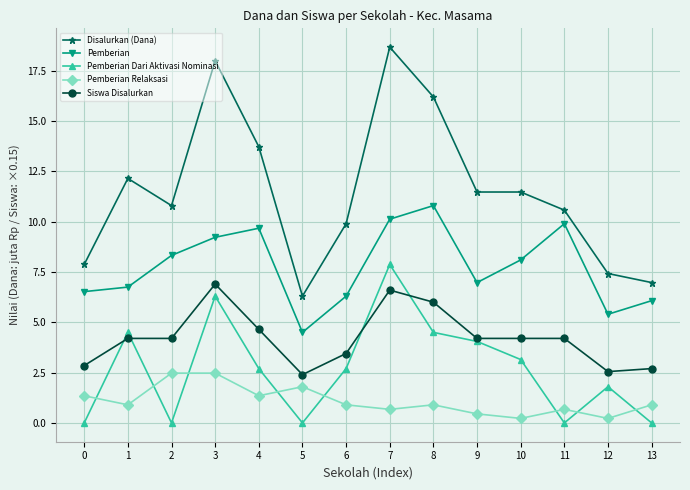

Where is the first local minimum for Disalurkan (Dana)?

2